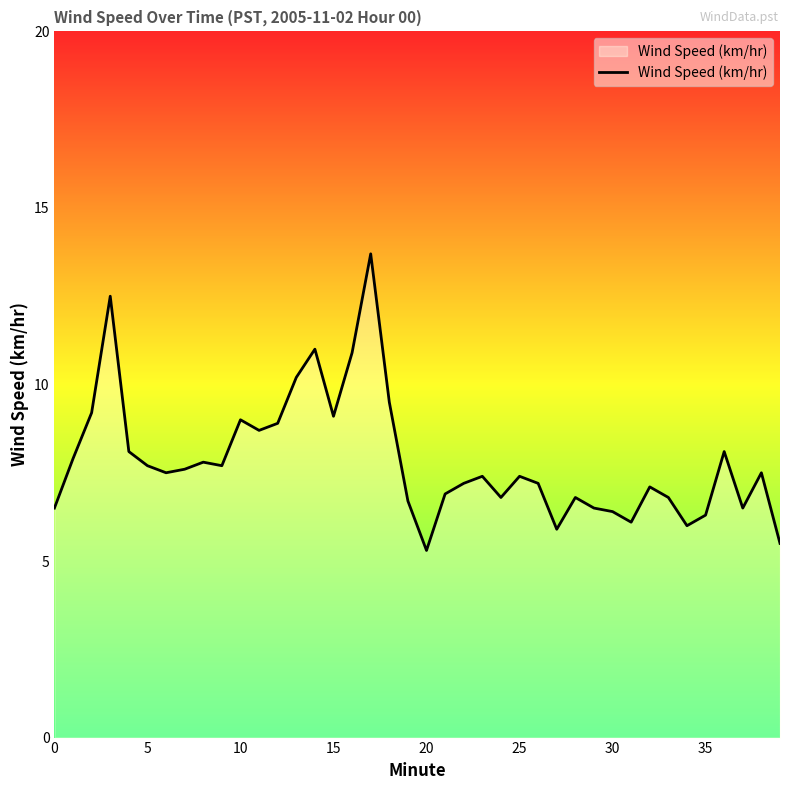

Is this an area chart (filled region under the line)?

Yes